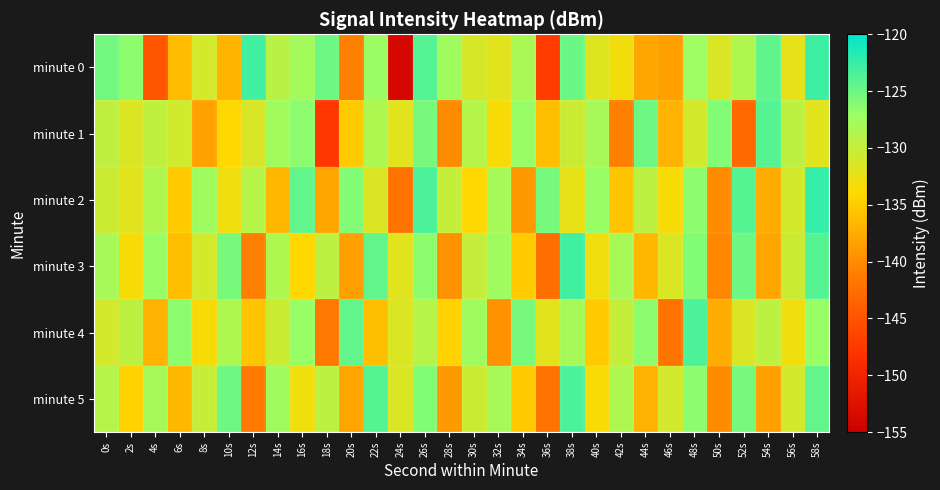

Reading right to left, list all the values displayed in this chart.

minute 0: 58s=-122.8	56s=-132.4	54s=-124.4	52s=-128.6	50s=-131.5	48s=-127.3	46s=-138.5	44s=-137.9	42s=-133.2	40s=-131.7	38s=-125.0	36s=-147.2	34s=-128.2	32s=-132.0	30s=-131.3	28s=-127.5	26s=-123.9	24s=-153.8	22s=-127.2	20s=-141.0	18s=-125.0	16s=-127.8	14s=-129.3	12s=-123.0	10s=-136.8	8s=-131.0	6s=-136.2	4s=-144.7	2s=-126.5	0s=-125.3
minute 1: 58s=-132.0	56s=-129.5	54s=-124.0	52s=-143.0	50s=-126.0	48s=-131.0	46s=-137.0	44s=-125.0	42s=-141.0	40s=-128.0	38s=-130.5	36s=-136.0	34s=-127.0	32s=-133.5	30s=-129.0	28s=-140.0	26s=-125.5	24s=-132.0	22s=-128.5	20s=-135.0	18s=-147.6	16s=-126.5	14s=-127.6	12s=-131.3	10s=-134.0	8s=-138.2	6s=-130.8	4s=-129.7	2s=-131.5	0s=-129.7
minute 2: 58s=-122.5	56s=-131.0	54s=-137.5	52s=-124.0	50s=-140.0	48s=-126.5	46s=-133.5	44s=-129.5	42s=-135.5	40s=-127.0	38s=-132.5	36s=-125.5	34s=-139.0	32s=-128.0	30s=-134.0	28s=-130.0	26s=-123.5	24s=-142.0	22s=-131.5	20s=-126.0	18s=-138.0	16s=-124.5	14s=-136.5	12s=-129.0	10s=-133.0	8s=-127.5	6s=-135.0	4s=-128.5	2s=-132.0	0s=-130.5
minute 3: 58s=-124.0	56s=-130.5	54s=-138.0	52s=-125.0	50s=-140.5	48s=-126.0	46s=-131.5	44s=-136.5	42s=-128.0	40s=-133.0	38s=-123.0	36s=-142.5	34s=-135.0	32s=-127.5	30s=-130.0	28s=-139.5	26s=-126.5	24s=-132.0	22s=-124.5	20s=-138.5	18s=-129.5	16s=-134.0	14s=-128.5	12s=-141.0	10s=-125.5	8s=-131.0	6s=-136.0	4s=-127.0	2s=-133.5	0s=-128.0
minute 4: 58s=-127.0	56s=-133.0	54s=-129.5	52s=-131.5	50s=-137.5	48s=-123.5	46s=-142.0	44s=-126.5	42s=-130.0	40s=-135.0	38s=-128.0	36s=-132.0	34s=-125.5	32s=-139.5	30s=-127.5	28s=-134.5	26s=-129.0	24s=-131.5	22s=-136.0	20s=-124.5	18s=-141.5	16s=-127.0	14s=-130.5	12s=-135.5	10s=-128.5	8s=-133.5	6s=-126.5	4s=-137.0	2s=-129.5	0s=-131.0
minute 5: 58s=-124.5	56s=-131.0	54s=-138.5	52s=-125.5	50s=-140.0	48s=-126.5	46s=-131.0	44s=-137.0	42s=-128.5	40s=-133.5	38s=-123.5	36s=-142.0	34s=-135.0	32s=-128.0	30s=-130.5	28s=-139.0	26s=-126.0	24s=-131.5	22s=-124.0	20s=-138.0	18s=-129.5	16s=-133.0	14s=-127.5	12s=-141.5	10s=-125.0	8s=-130.0	6s=-136.5	4s=-128.0	2s=-134.5	0s=-129.0